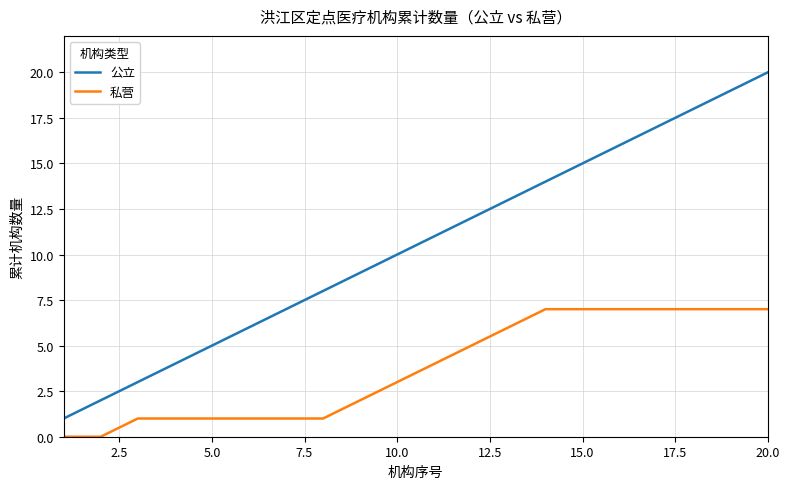

What is the maximum value for 私营?

7